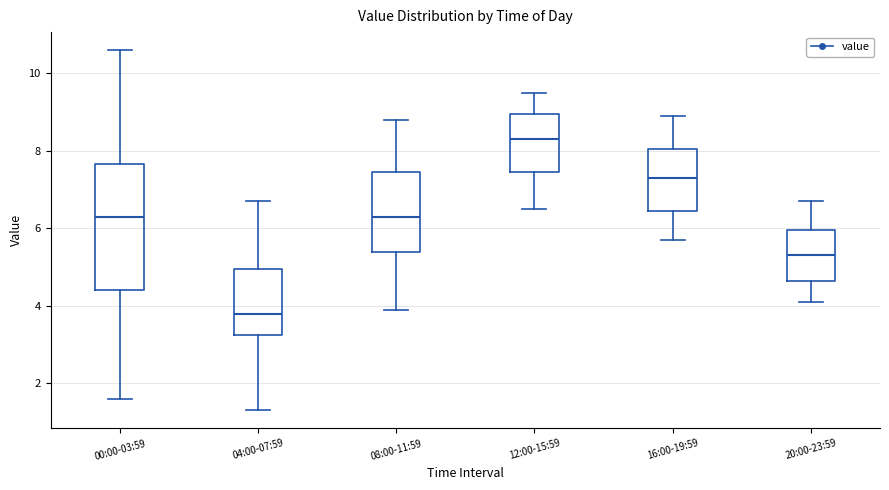

Where is the upper edge of the box for 04:00-07:59 on the y-axis? The values are not printed on the chart, so give them approximately, as read against the axis.

5.0